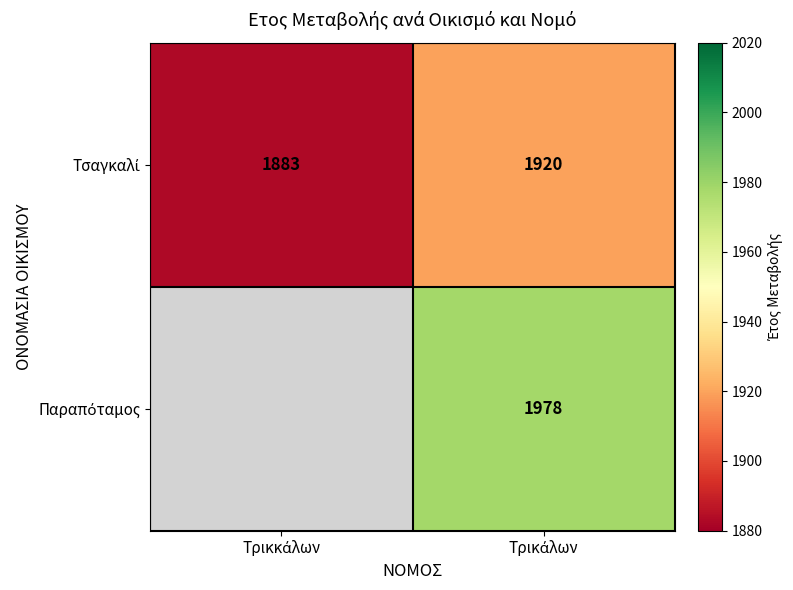

Which series has the widest spread of values?

Τσαγκαλί